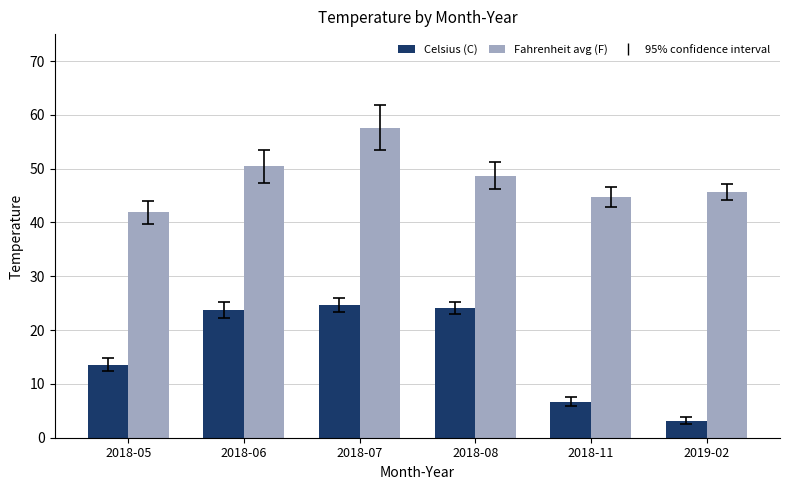

How many categories are shown in the chart?

6